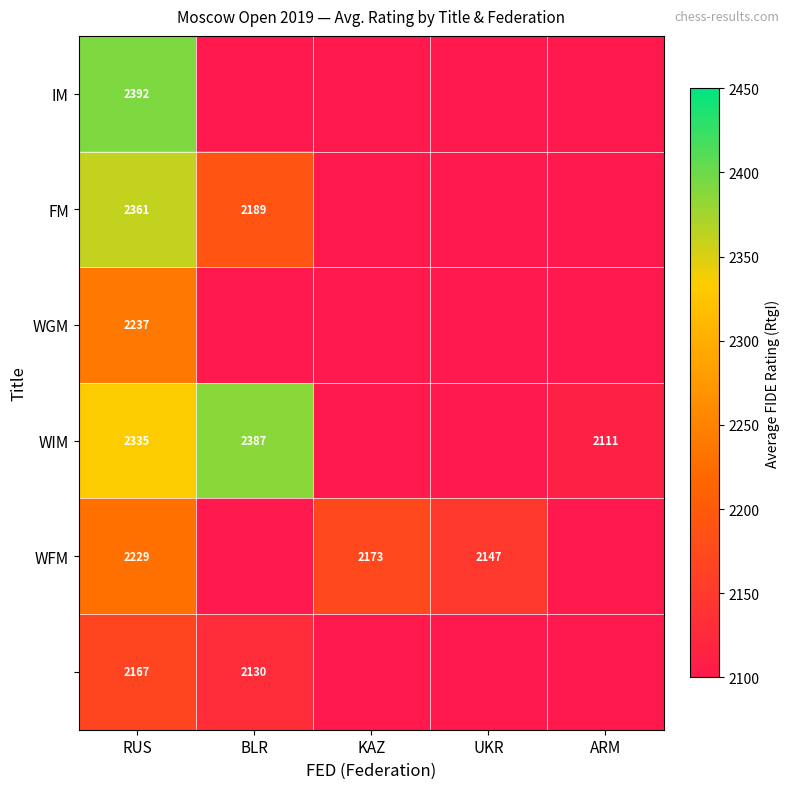

The value of WFM at KAZ is 2173. True or false?

True